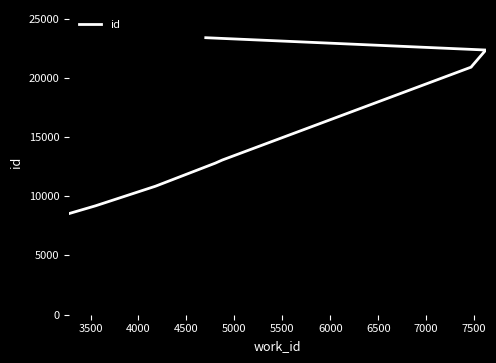

Reading left to right, transcribe all the data shown in this chart.

8537	9194	10848	11329	12797	13059	20899	20971	22341	23381